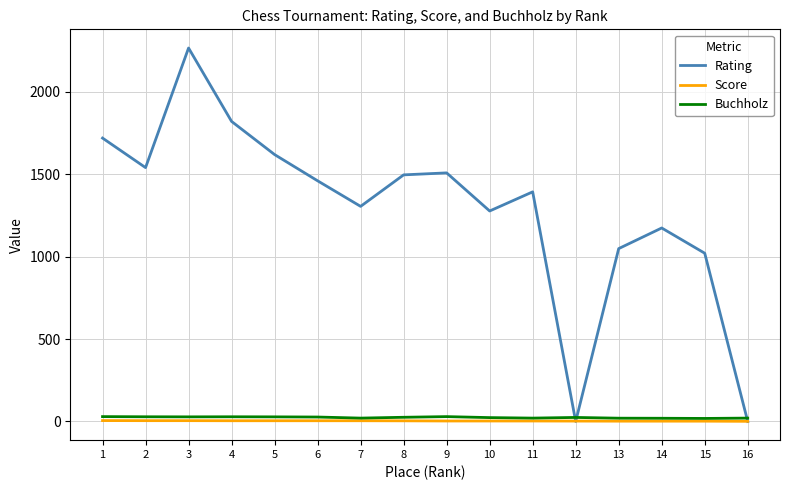

What is the difference between the highest and lowest values at 11?

1389.0